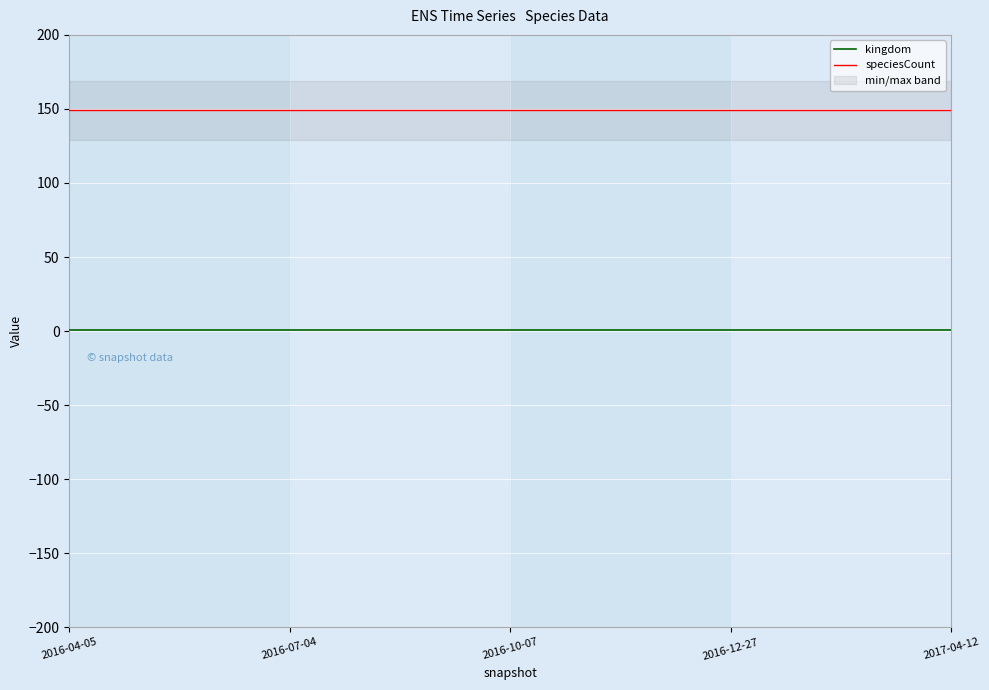

Rank the series by their average value, from highest to lowest.

speciesCount, kingdom